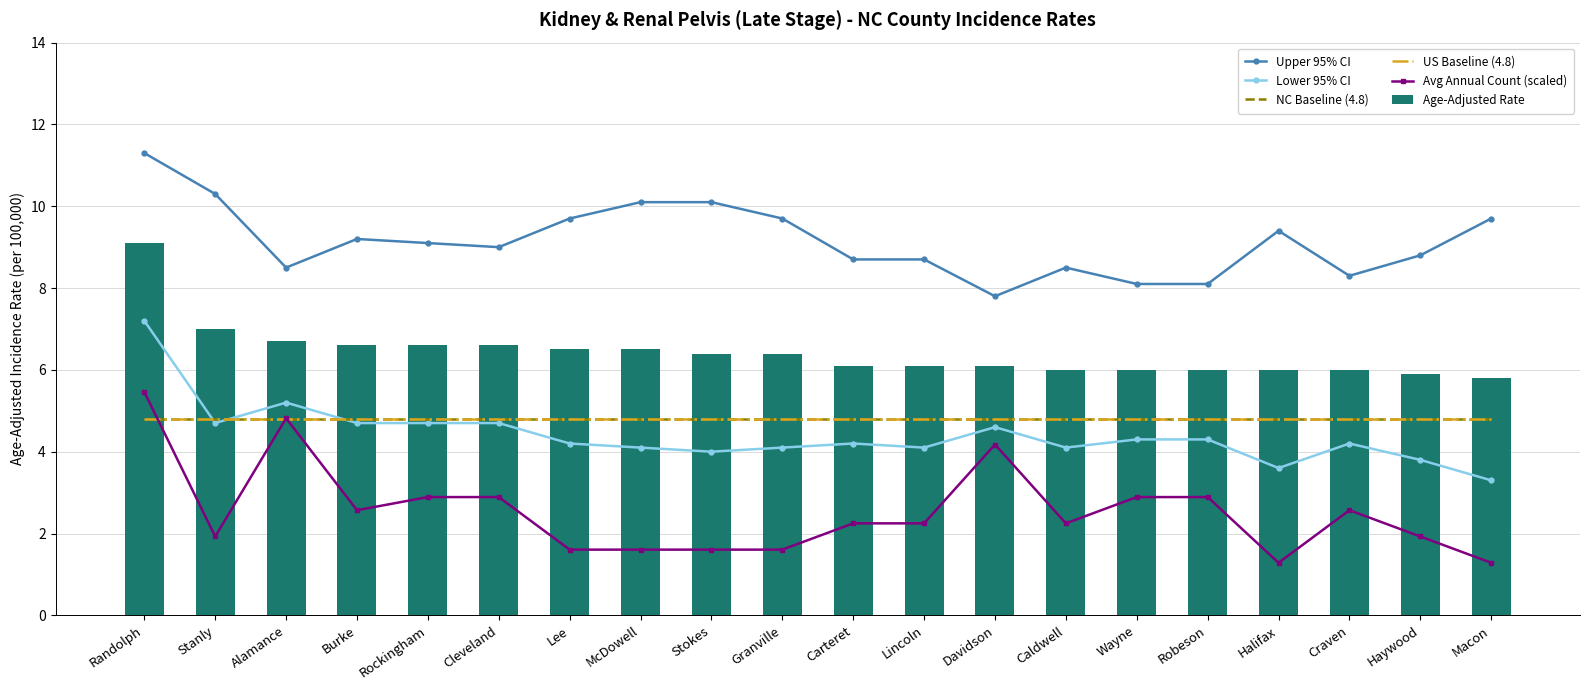

Where is NC Baseline (4.8) nearest to the value 4?

Randolph